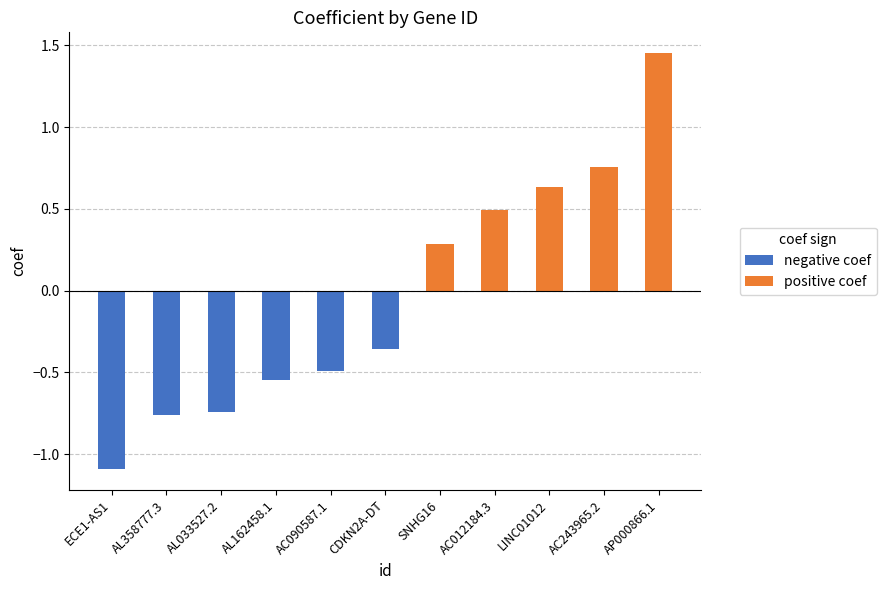

What is the change in value from AL033527.2 to SNHG16?

+1.0